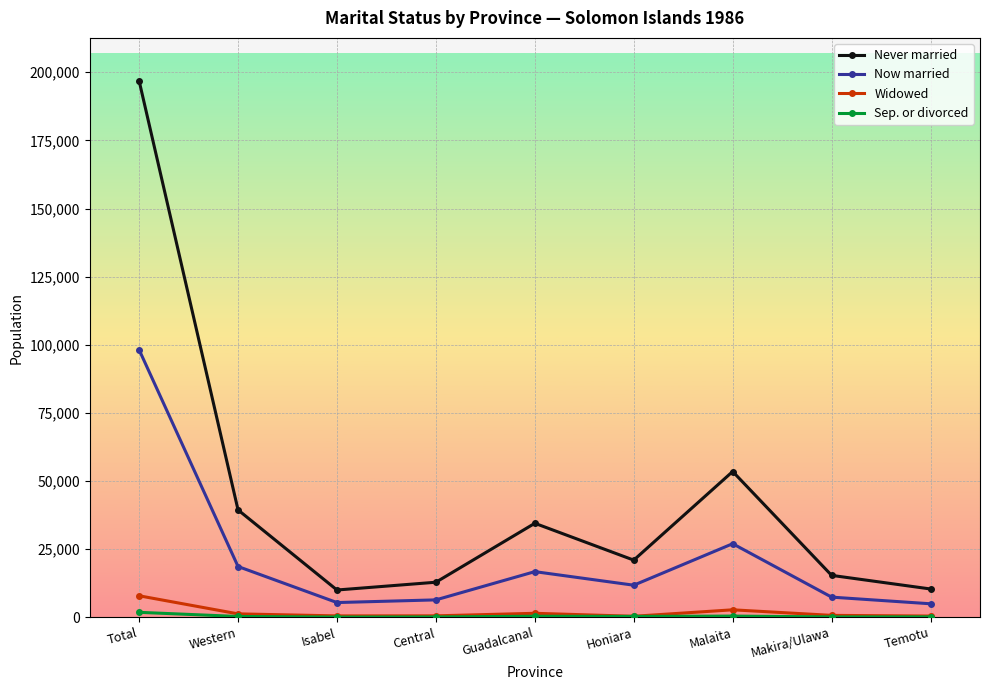

Is the value of Now married at Malaita greater than the value of Never married at Total?

No